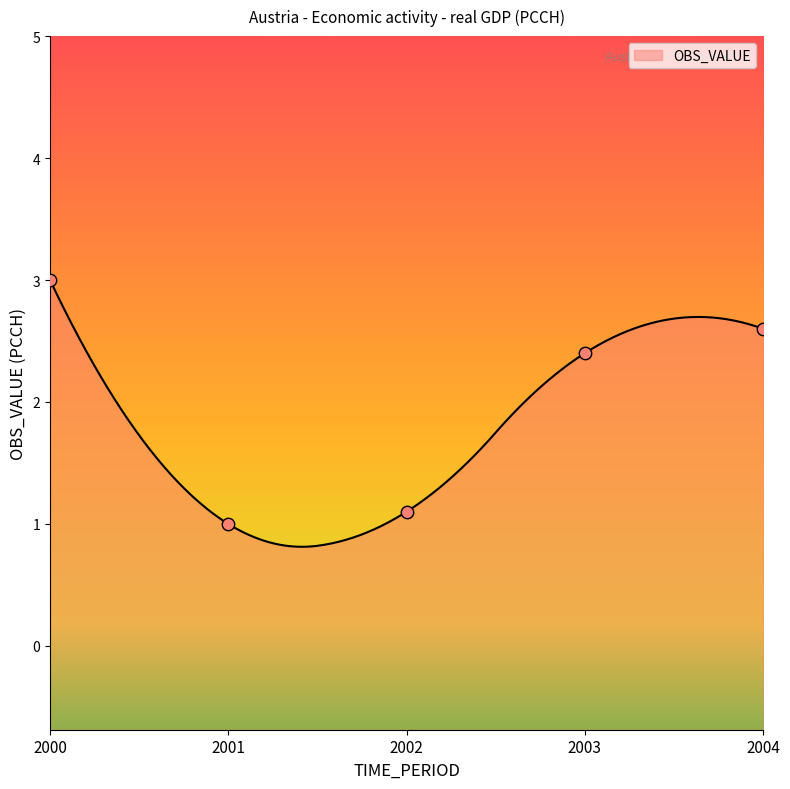

What is the change in value from 2000 to 2004?

-0.4